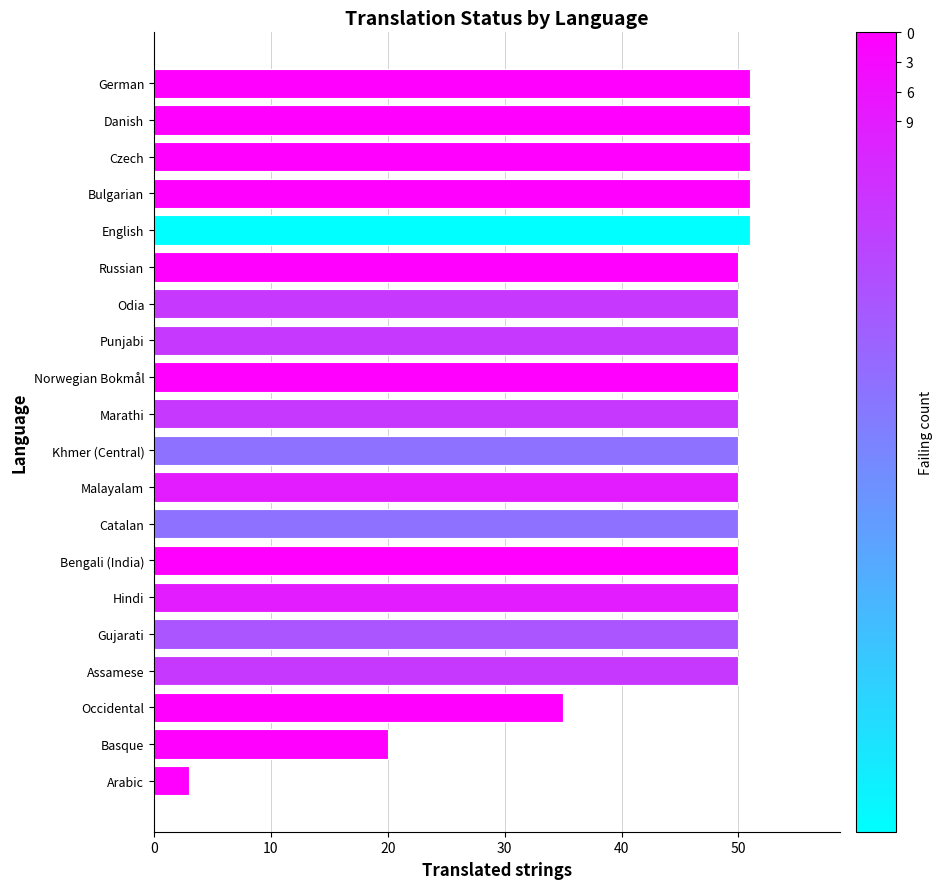

Reading top to bottom, list all the values displayed in this chart.

51	51	51	51	51	50	50	50	50	50	50	50	50	50	50	50	50	35	20	3